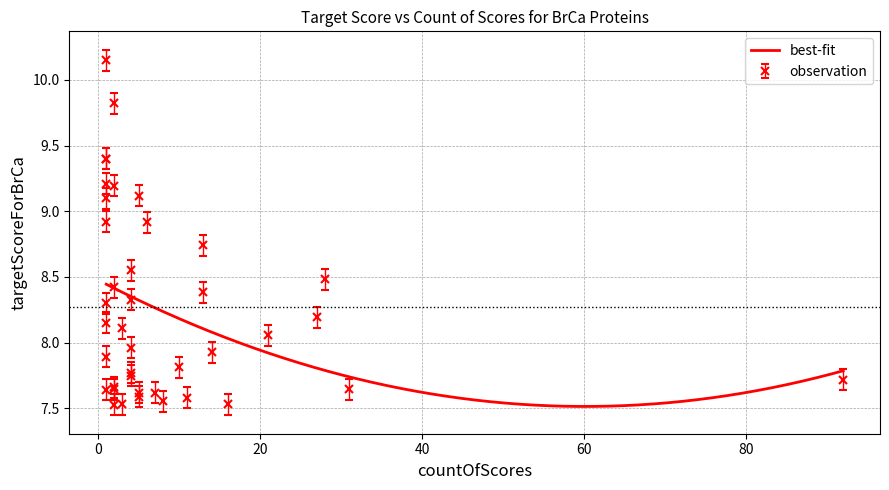

How many lines are shown in the chart?

1